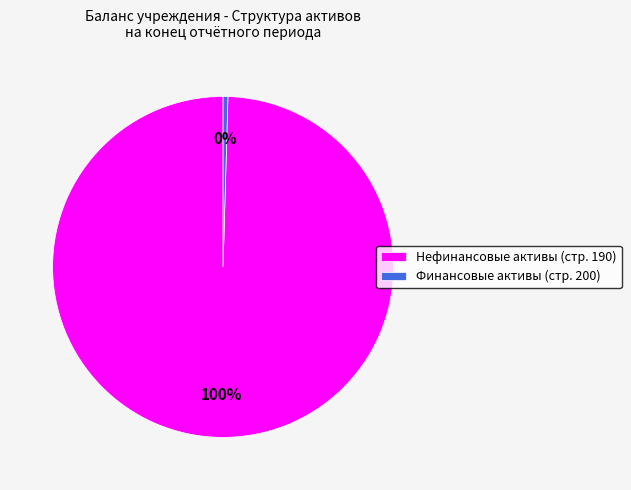

True or false: Финансовые активы (стр. 200) accounts for 0% of the total.

True